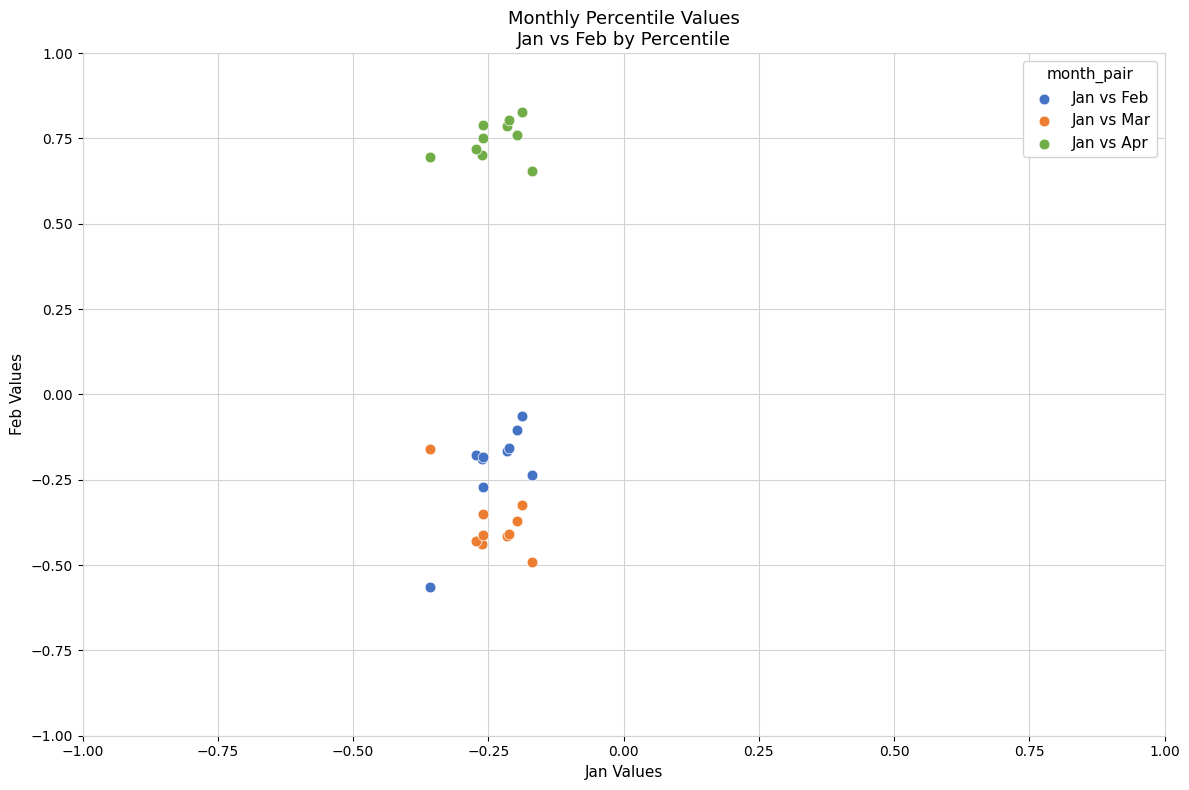

Which series contains the highest Y value?

Jan vs Apr